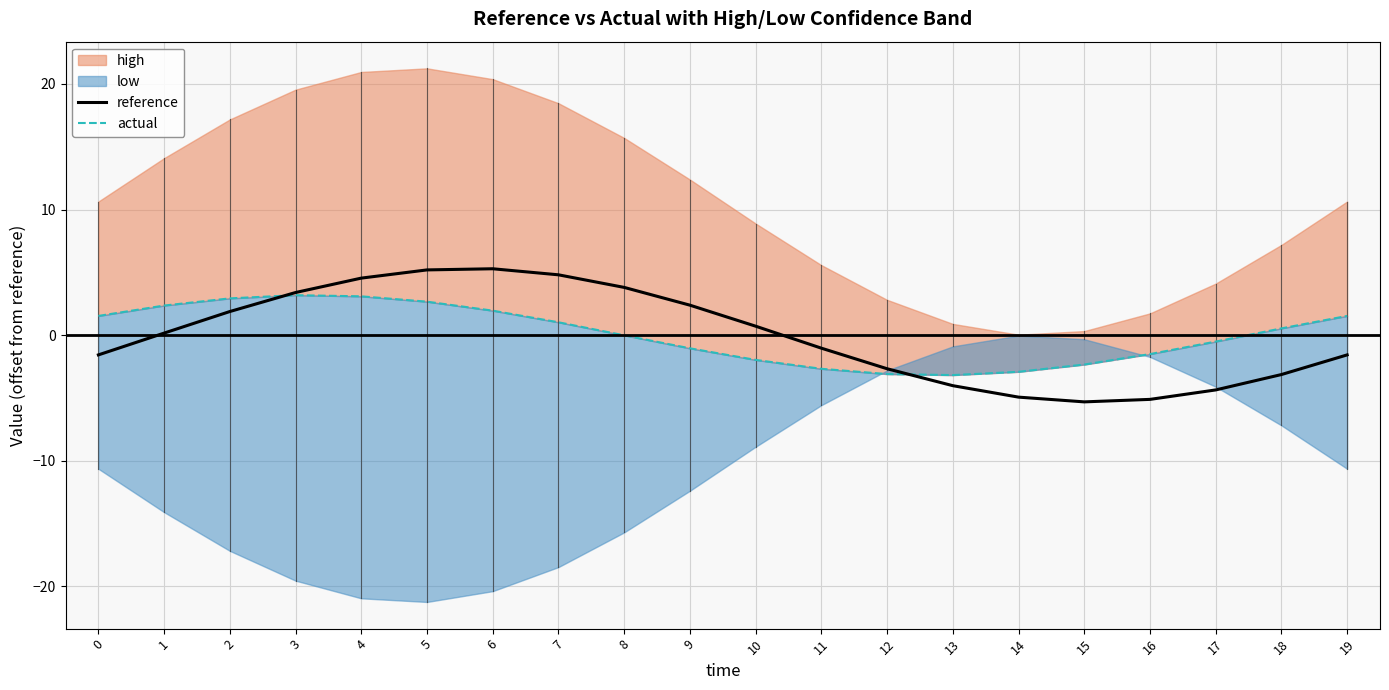

Which series ends up on top after the final intersection of actual and reference?

actual